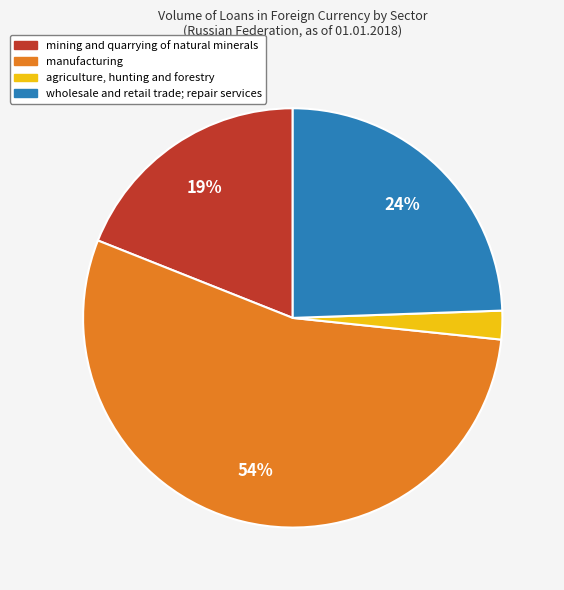

Rank the categories by value from highest to lowest.

manufacturing, wholesale and retail trade; repair services, mining and quarrying of natural minerals, agriculture, hunting and forestry